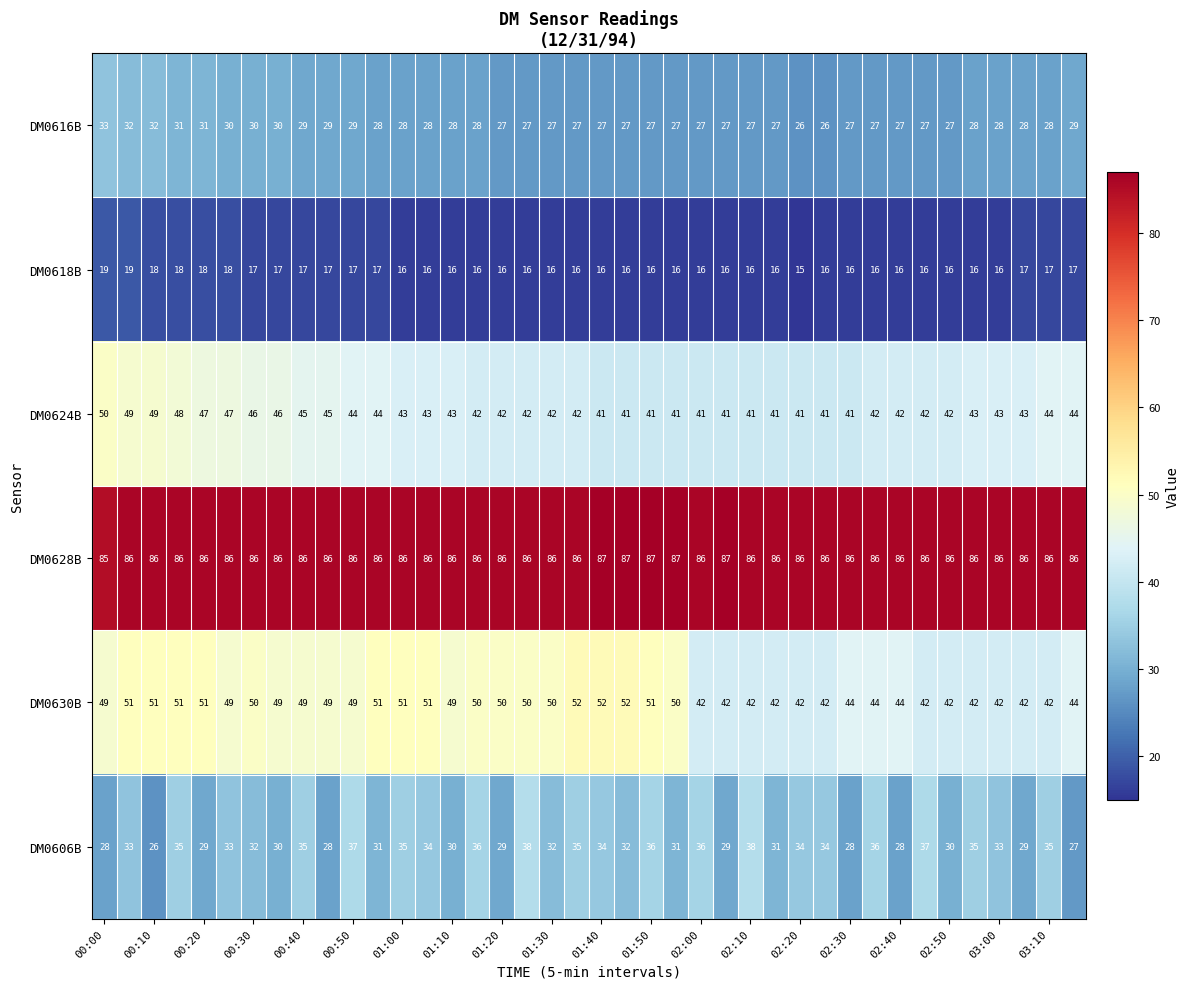

What is the lowest value of the DM0630B series?

42